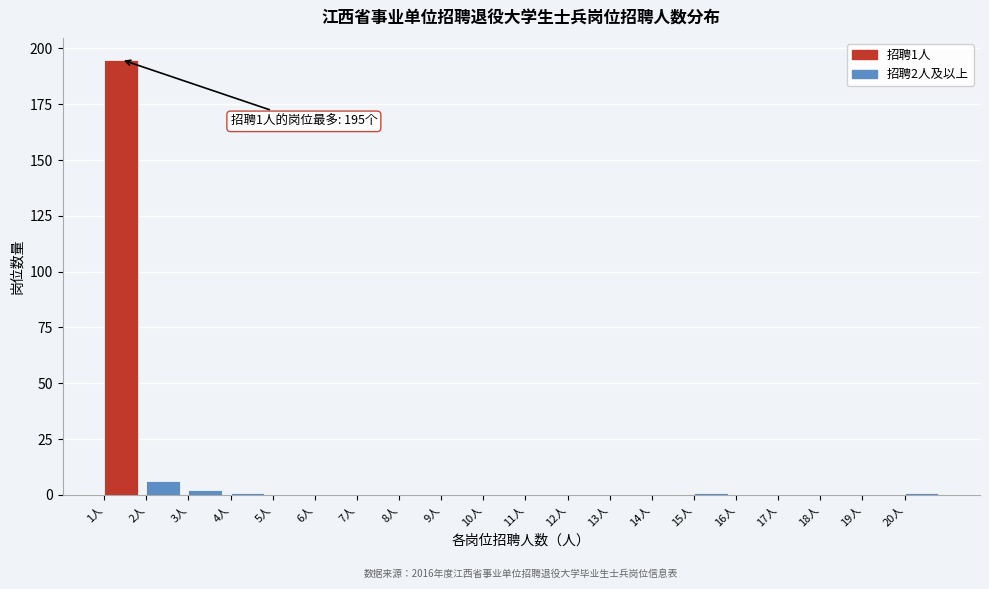

Over which range of the x-axis is the bar tallest?

1 to 2